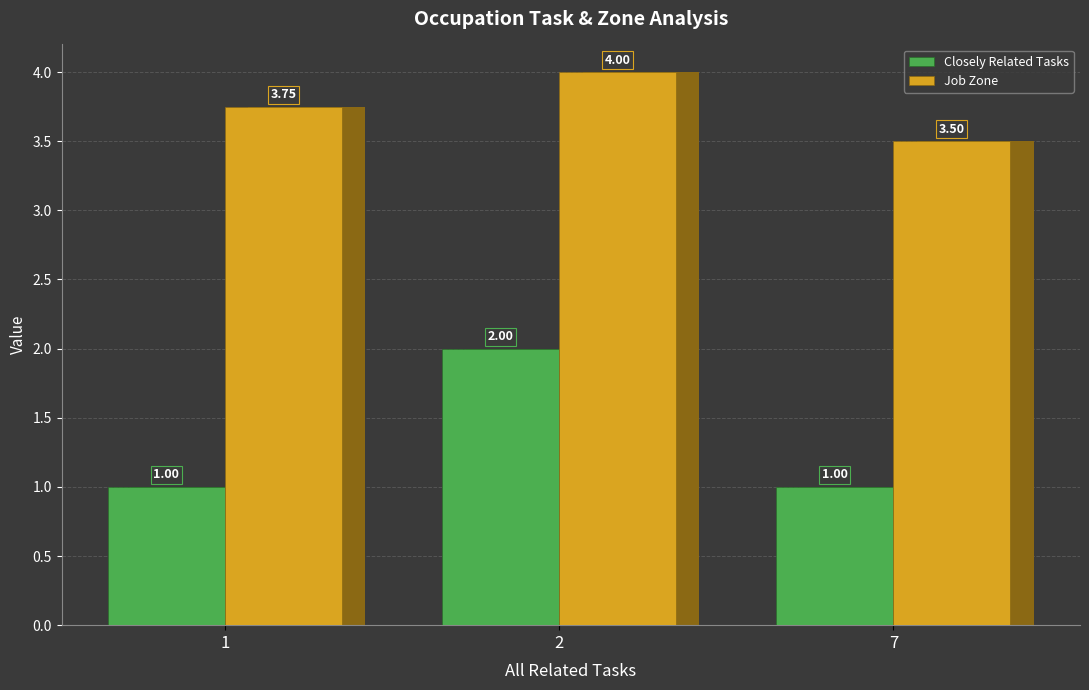

Which series has the largest range (max minus min)?

Closely Related Tasks